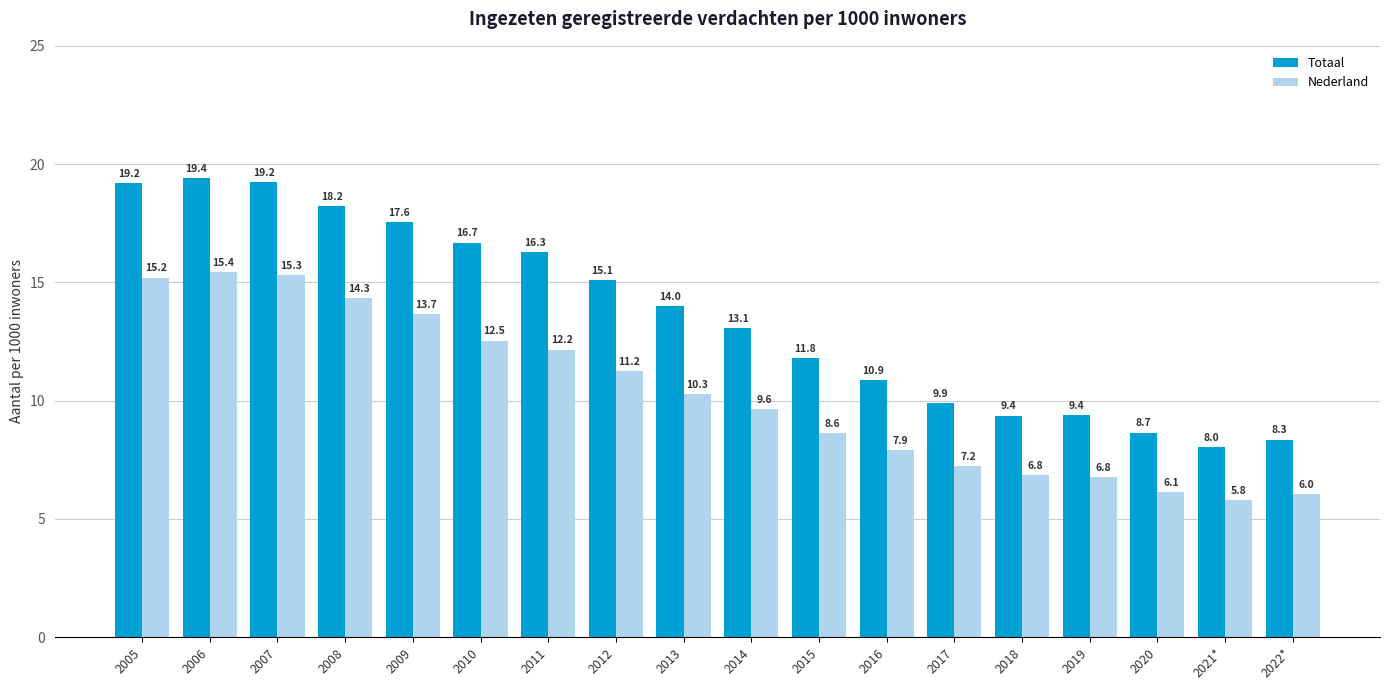

What is the spread (max minus min) of values at 2009?

3.9